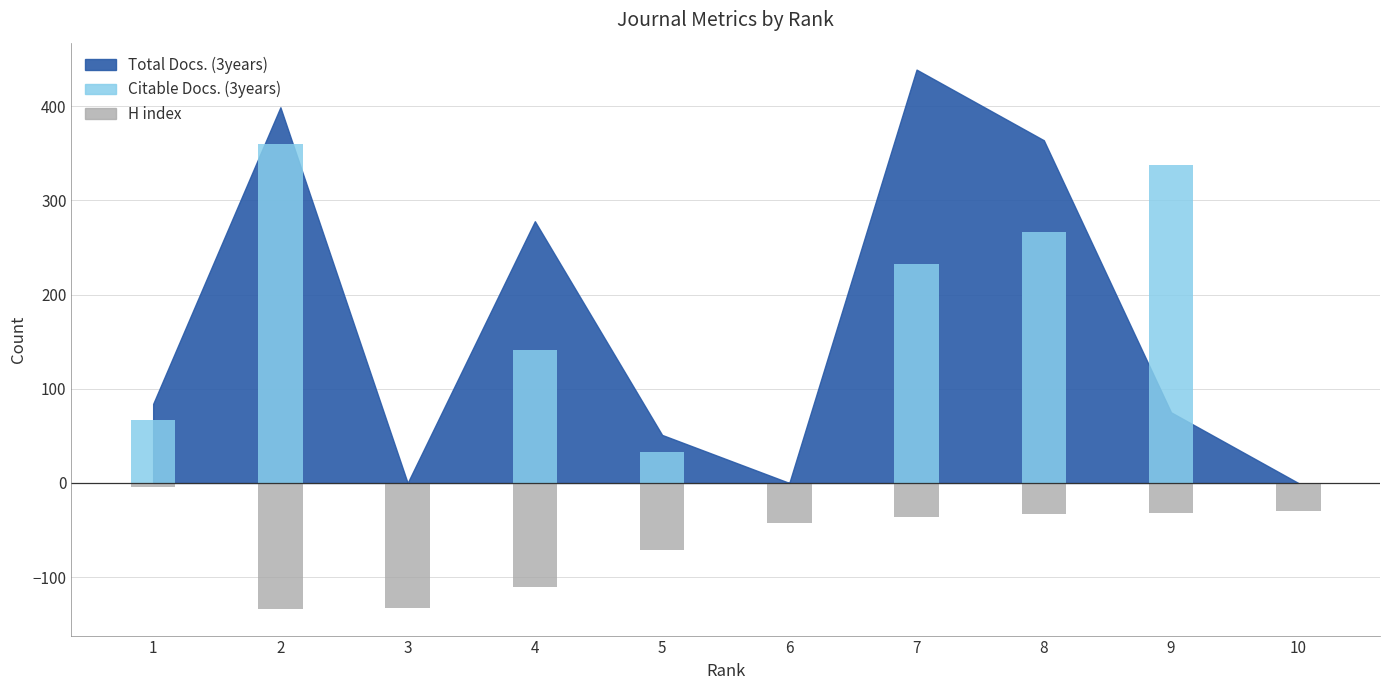

What is the difference between the maximum and minimum values in the Citable Docs. (3years) series?

360.0